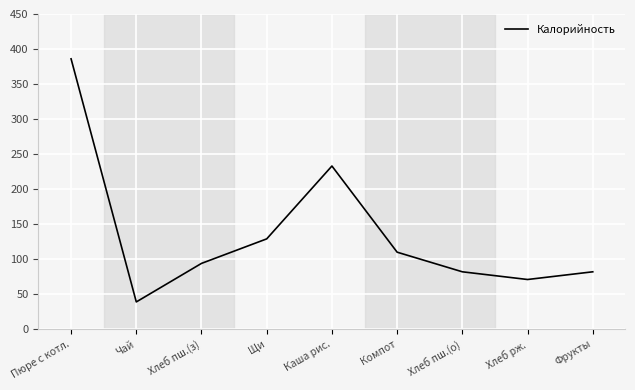

Reading right to left, what are all the values shown in this chart?

82	71	82	110	233	129	94	39	386